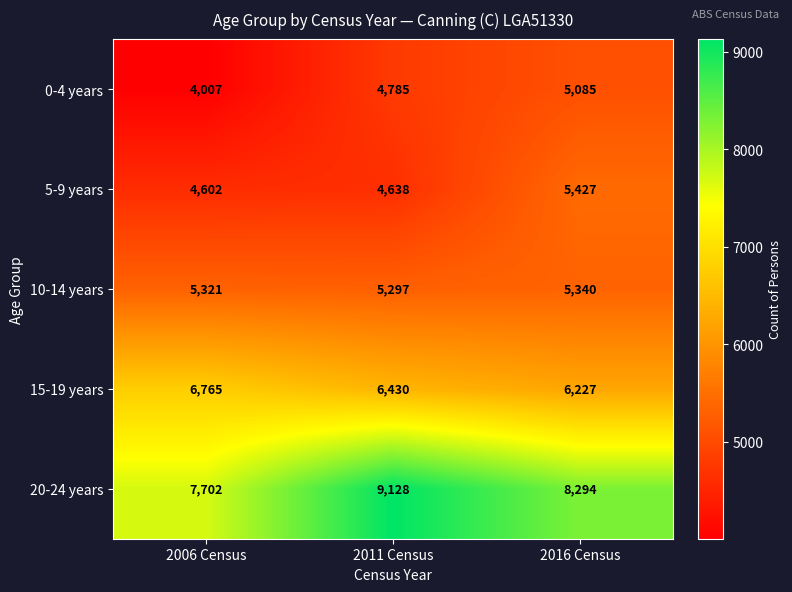

True or false: 10-14 years has a value of 5340 at 2016 Census.

True